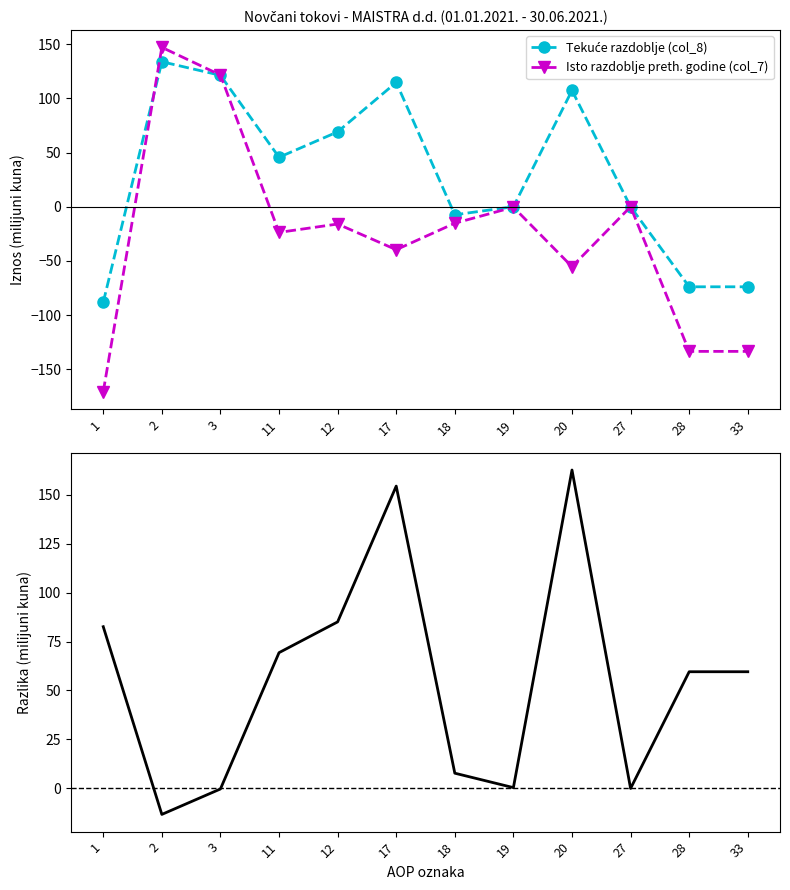

At which label is Isto razdoblje preth. godine (col_7) closest to -11?

18